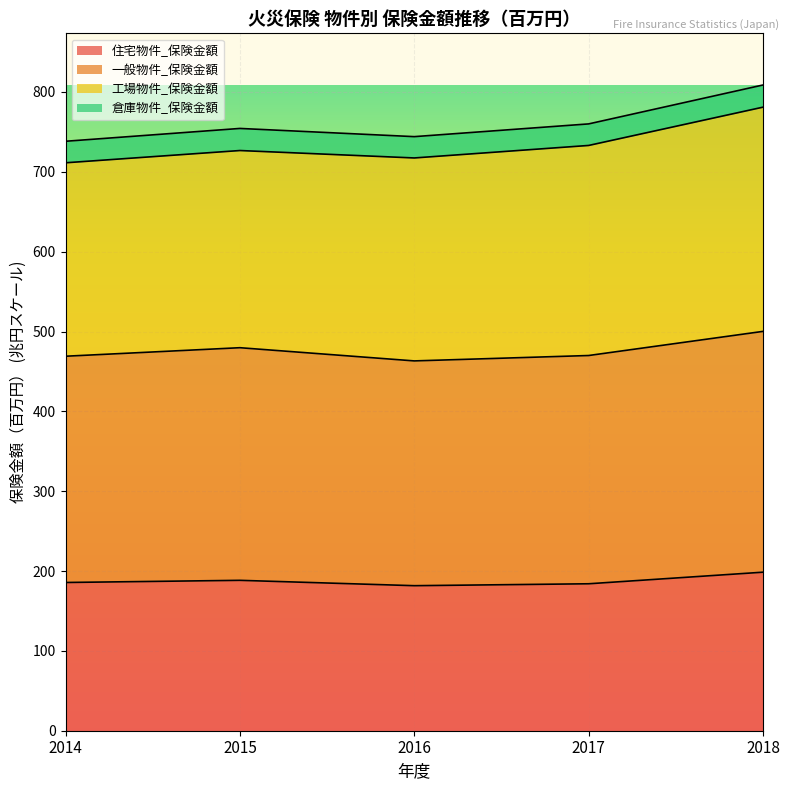

True or false: 一般物件_保険金額 and 住宅物件_保険金額 cross at least once.

False